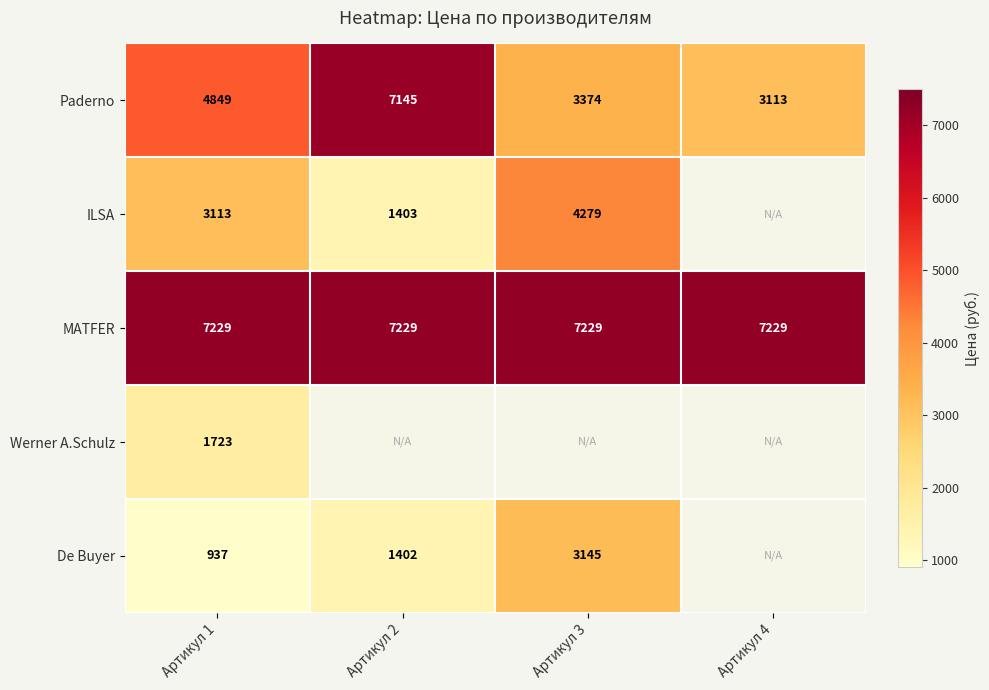

What is the average value of the MATFER series?

7229